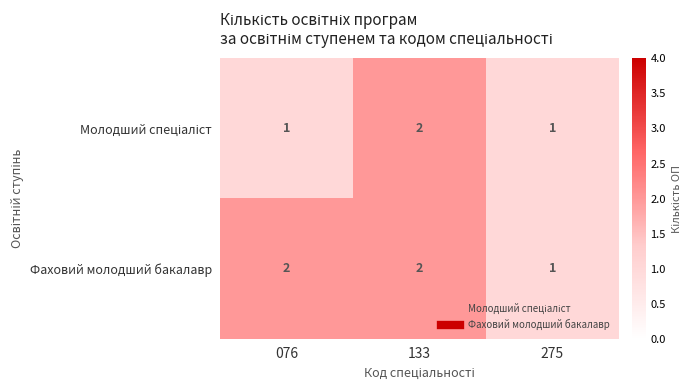

How many Фаховий молодший бакалавр values are between 1 and 2?

3